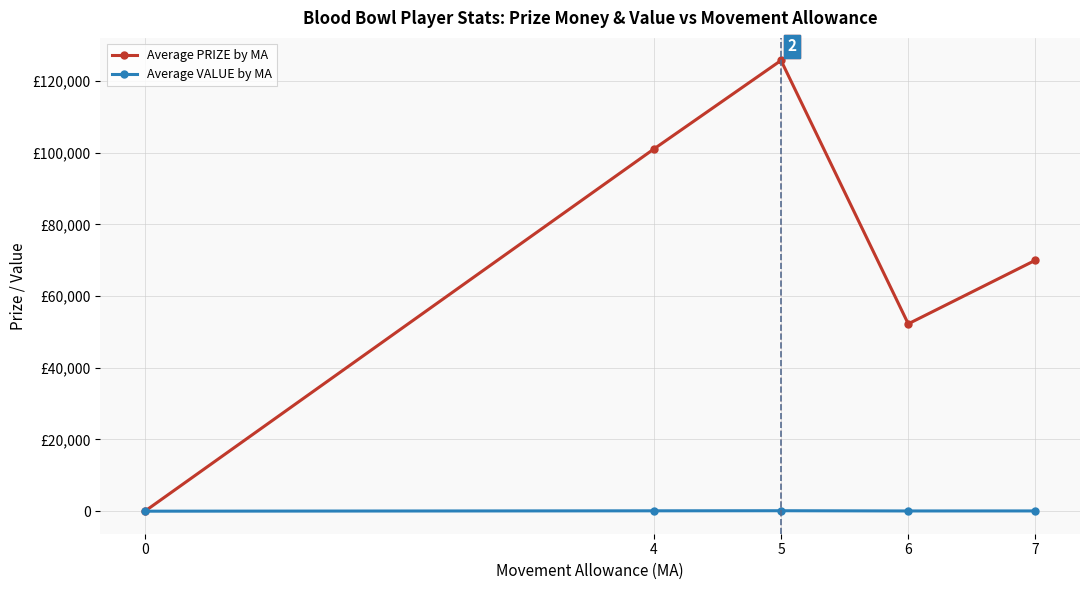

Which series has the largest range (max minus min)?

Average PRIZE by MA